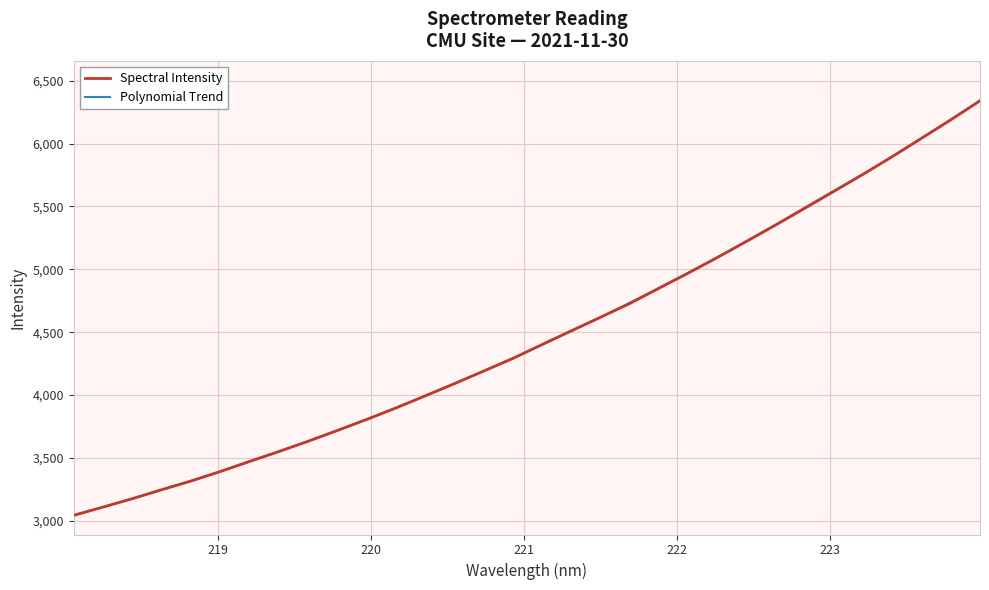

At which label is the value closest to 4692?

221.6902